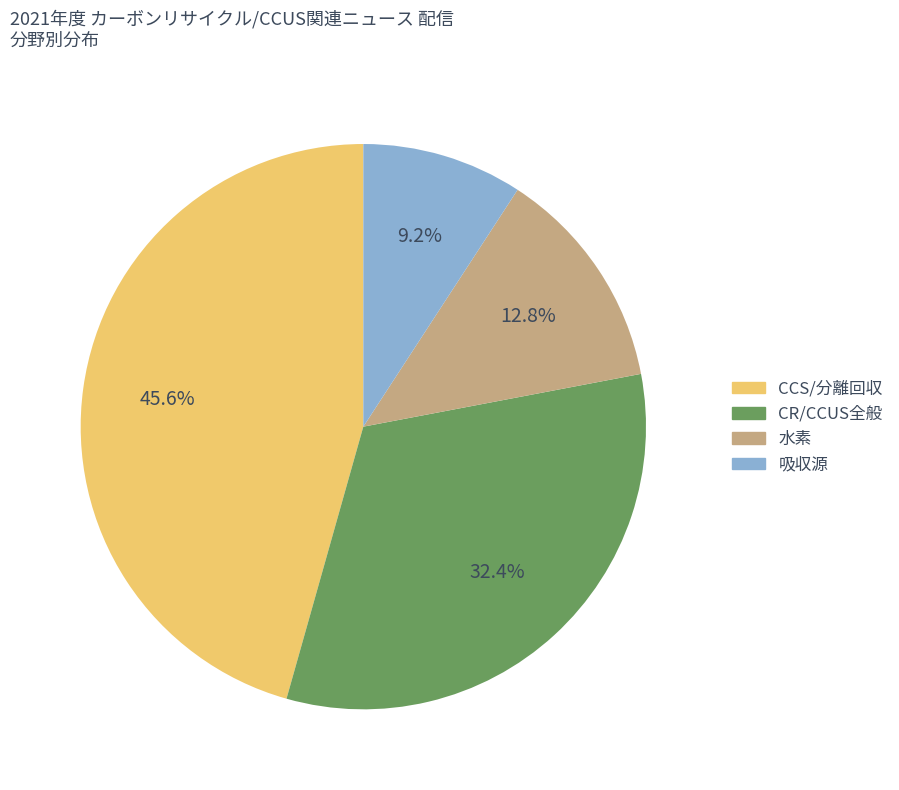

Is there any slice that represents more than half of the pie?

No